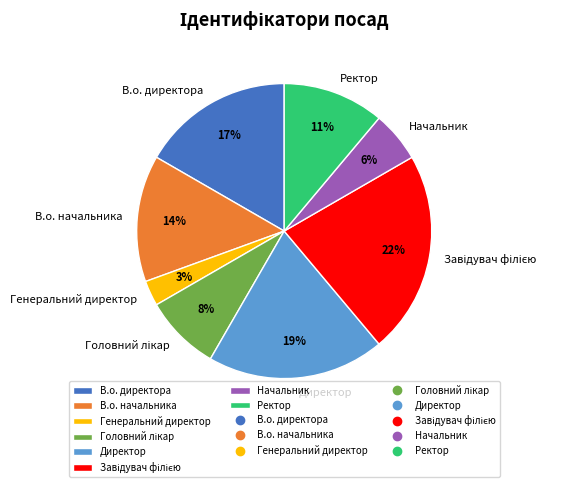

How many slices are in this pie chart?

8